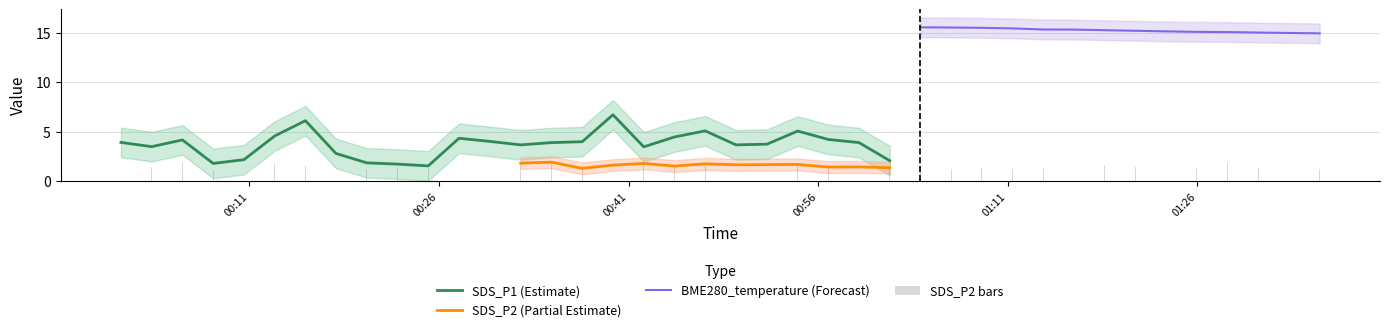

How many bars are there in total?

120